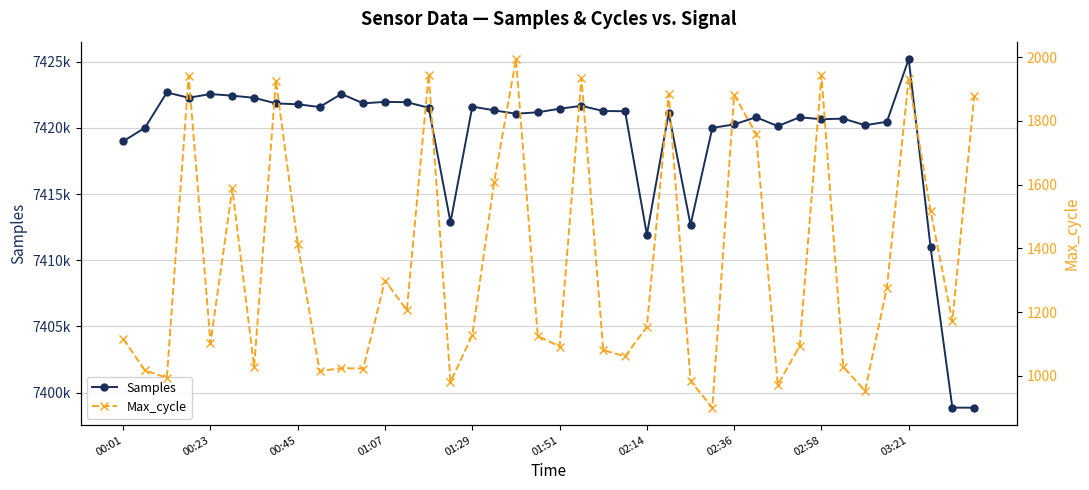

What is the value of the Max_cycle point at the 2nd from the left?

1017